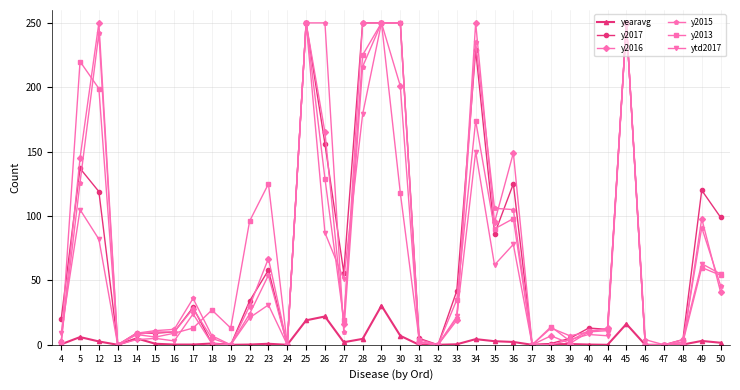

Between 15 and 34, which series saw the biggest shift?

y2016